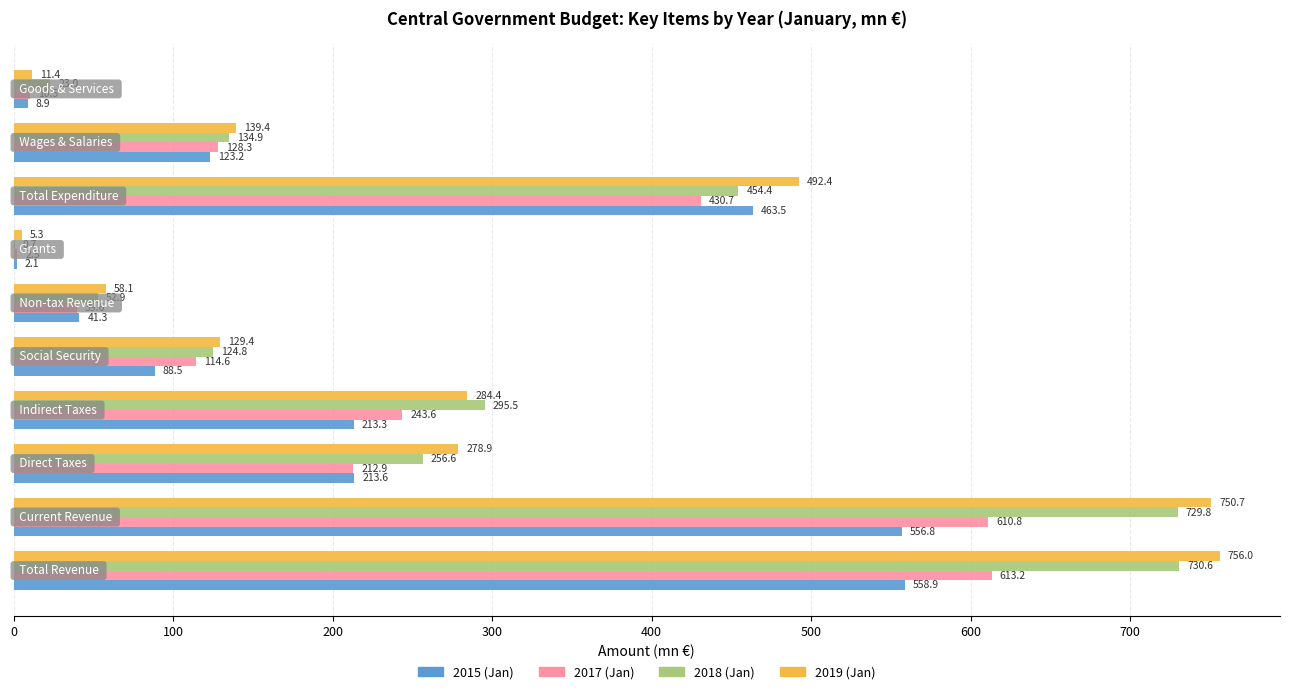

Which series has the largest total across all categories?

2019 (Jan)